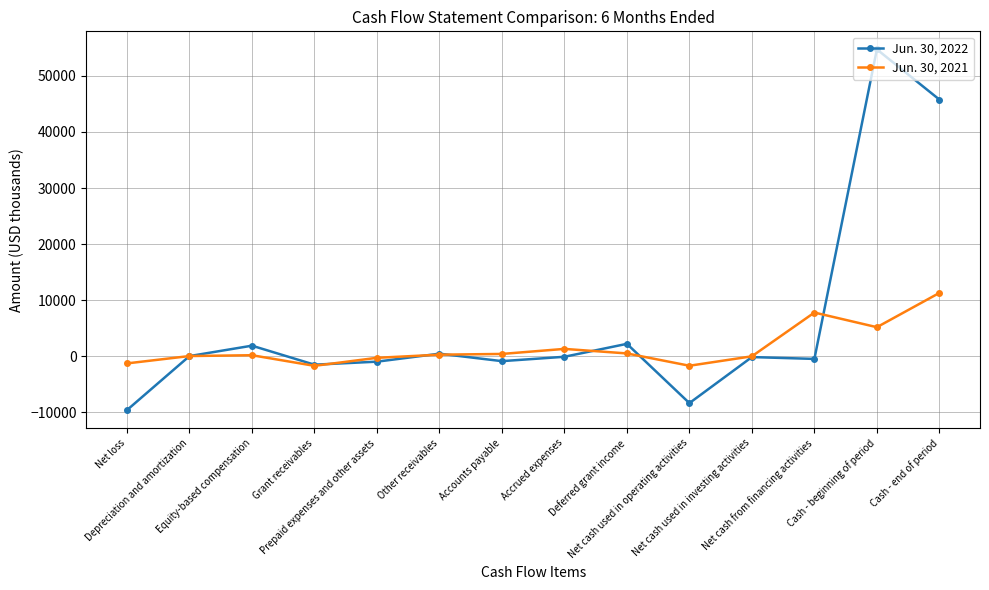

Where does the Jun. 30, 2022 series first go above -84?

Depreciation and amortization